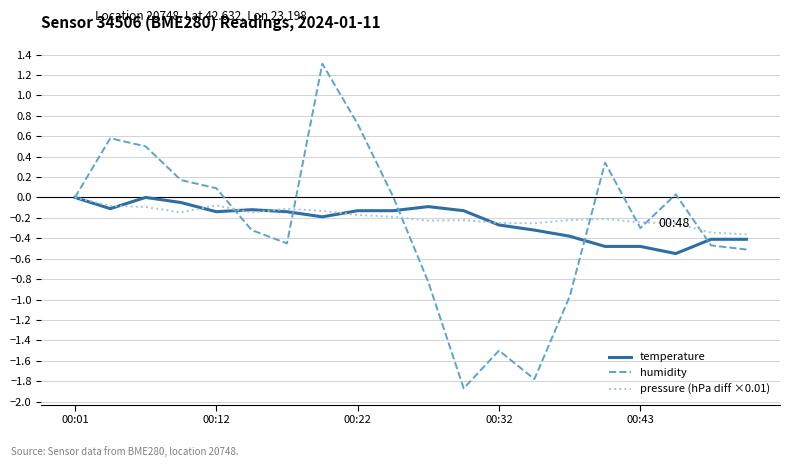

What is the difference between the maximum and minimum values in the humidity series?

3.2